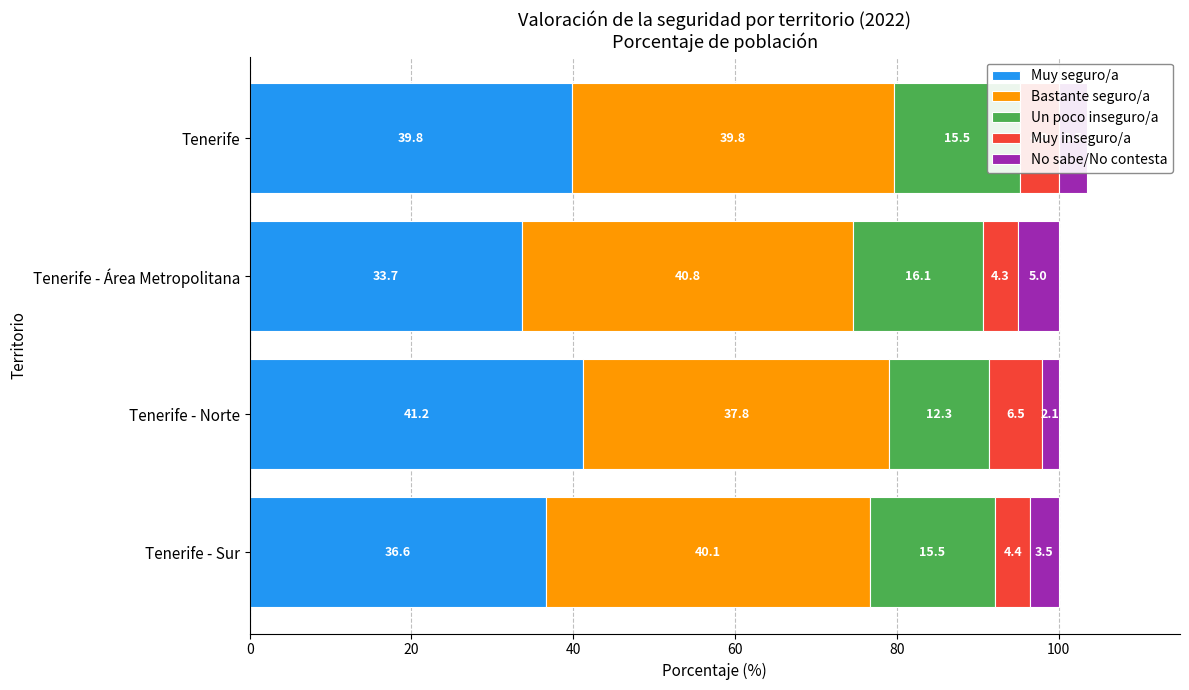

What is the minimum value for Muy seguro/a?

33.7